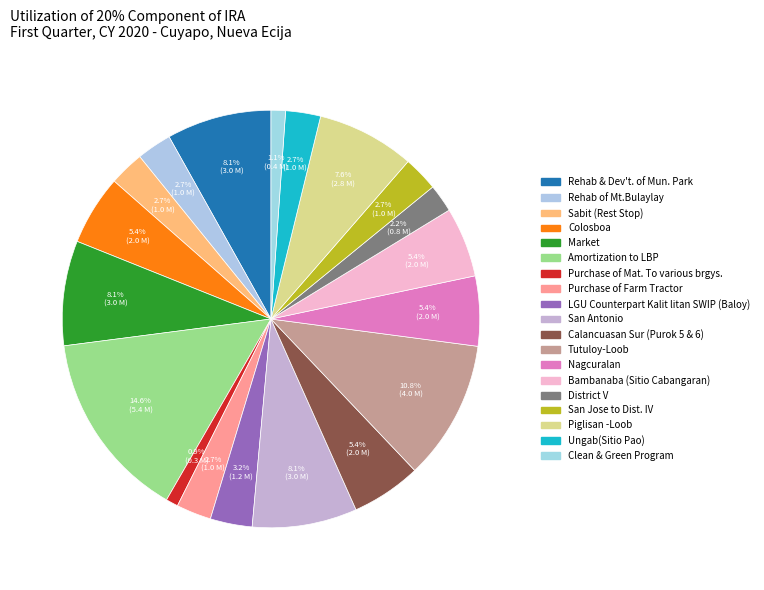

True or false: District V accounts for 13% of the total.

False